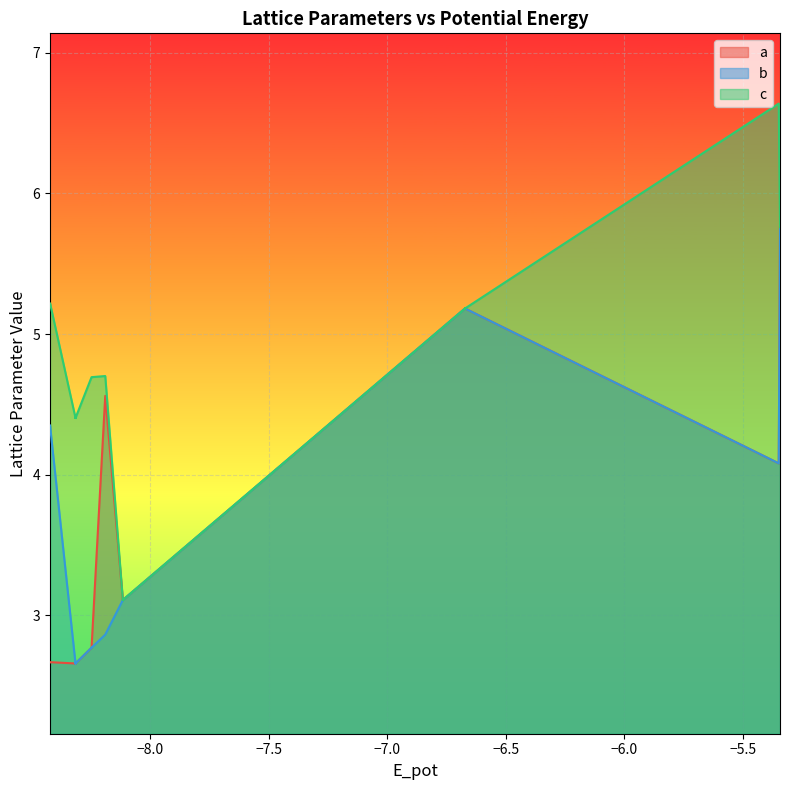

What are all the series names shown in the legend?

a, b, c